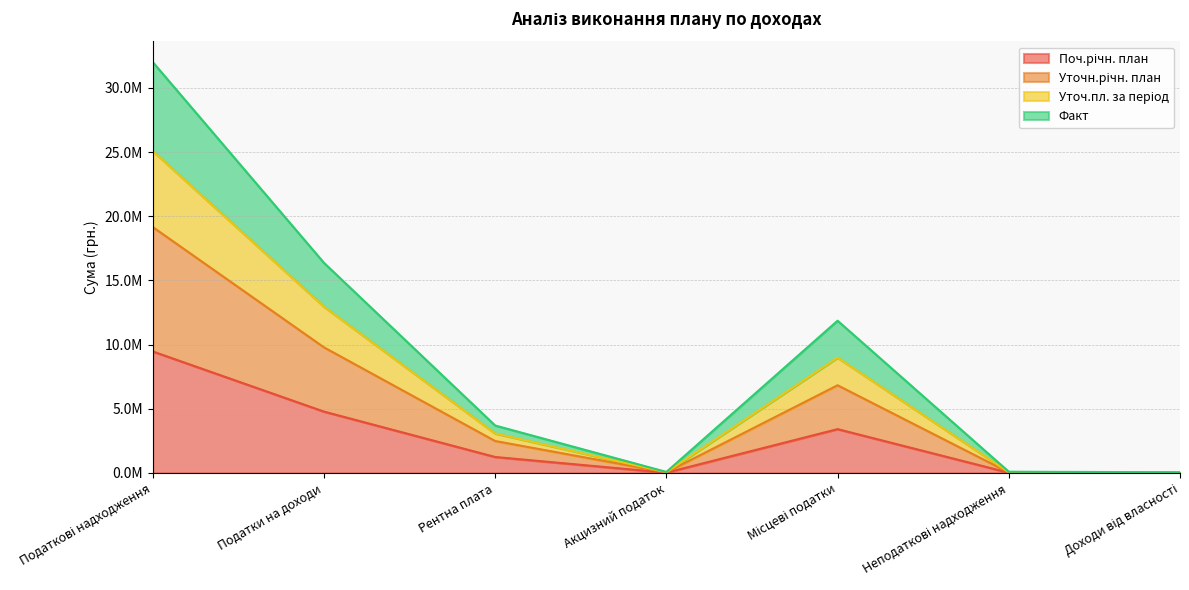

At Акцизний податок, list the series in order from smallest to largest.

Поч.річн. план, Уточн.річн. план, Факт, Уточ.пл. за період